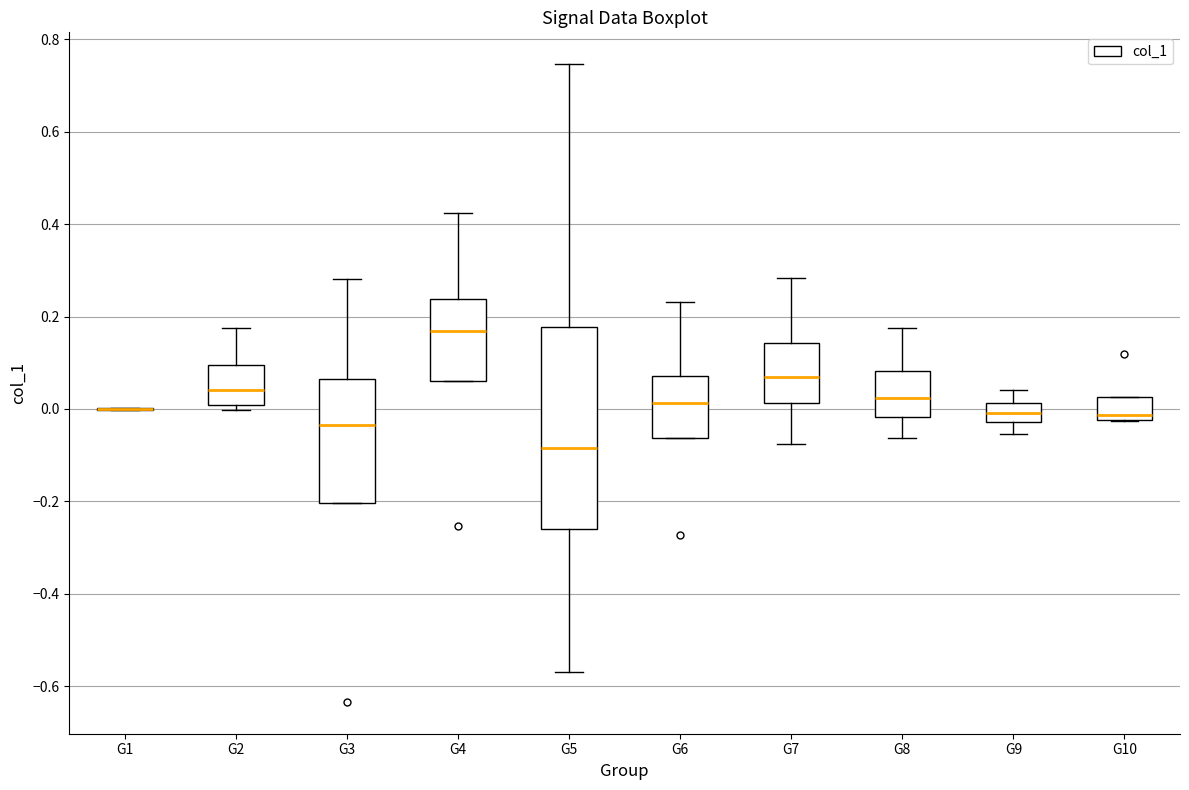

Reading left to right, read every box against the y-axis: the position of its median line, the range the box covers, and the ends of its whiskers. The values are not printed on the chart, so give them approximately, as read against the axis.

G1: box collapsed to a line at 0.00, whiskers 0.00 to 0.00
G2: median 0.04, box 0.00 to 0.10, whiskers 0.00 (just below the box's lower edge) to 0.18
G3: median -0.04, box -0.20 to 0.06, whiskers -0.20 to 0.28
G4: median 0.16, box 0.06 to 0.24, whiskers 0.06 to 0.42
G5: median -0.08, box -0.26 to 0.18, whiskers -0.56 to 0.74
G6: median 0.02, box -0.06 to 0.08, whiskers -0.06 to 0.24
G7: median 0.06, box 0.02 to 0.14, whiskers -0.08 to 0.28
G8: median 0.02, box -0.02 to 0.08, whiskers -0.06 to 0.18
G9: median 0.00, box -0.02 to 0.02, whiskers -0.06 to 0.04
G10: median -0.02 (just above the box's lower edge), box -0.02 to 0.02, whiskers -0.02 to 0.02